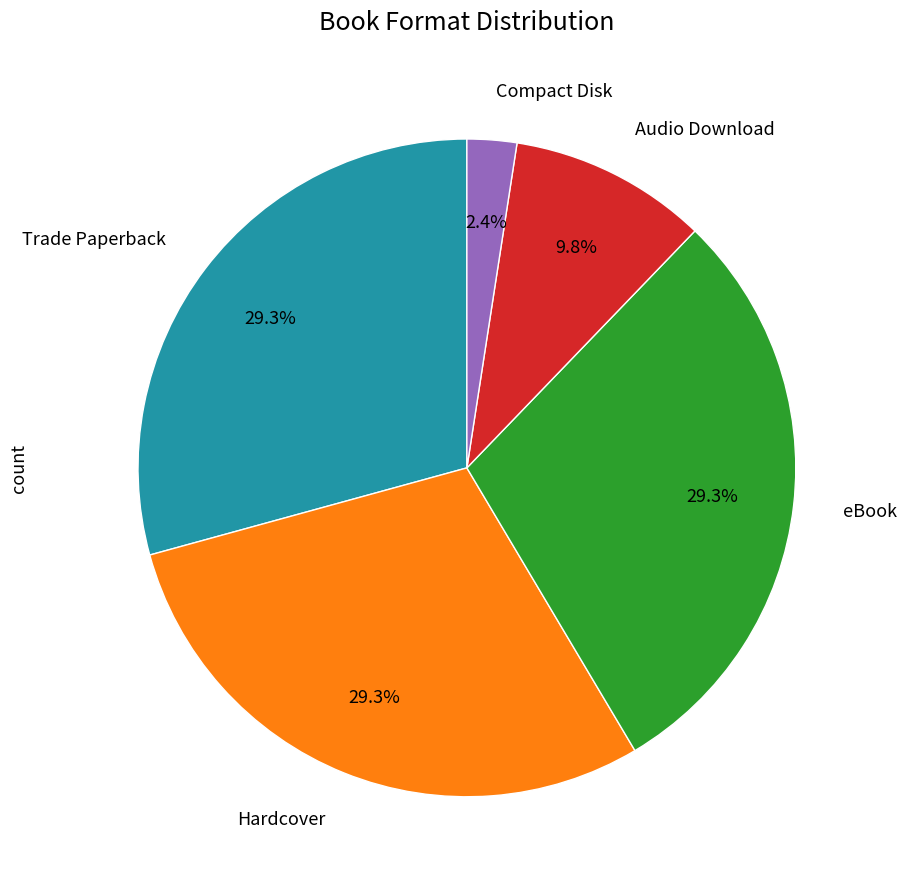

Is there any slice that represents more than half of the pie?

No